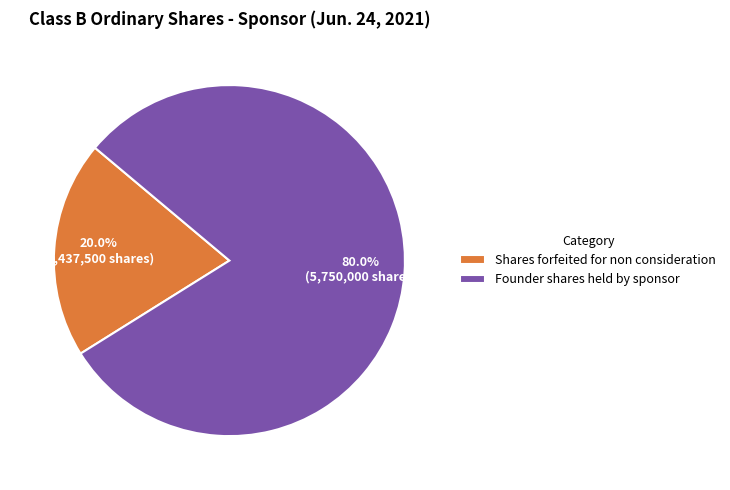

How many segments does this pie chart have?

2